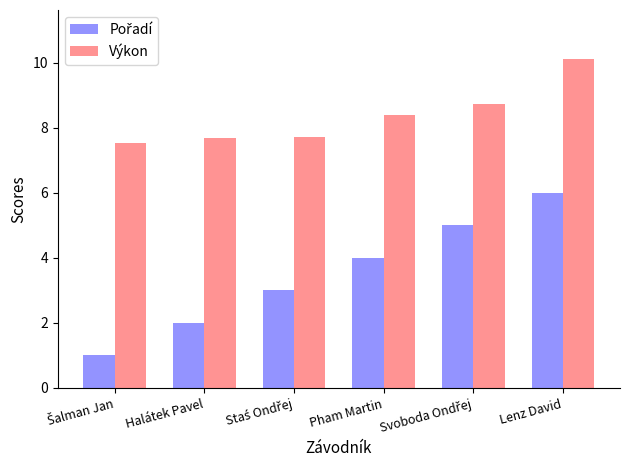

What is the difference between the highest and lowest values at Lenz David?

4.1